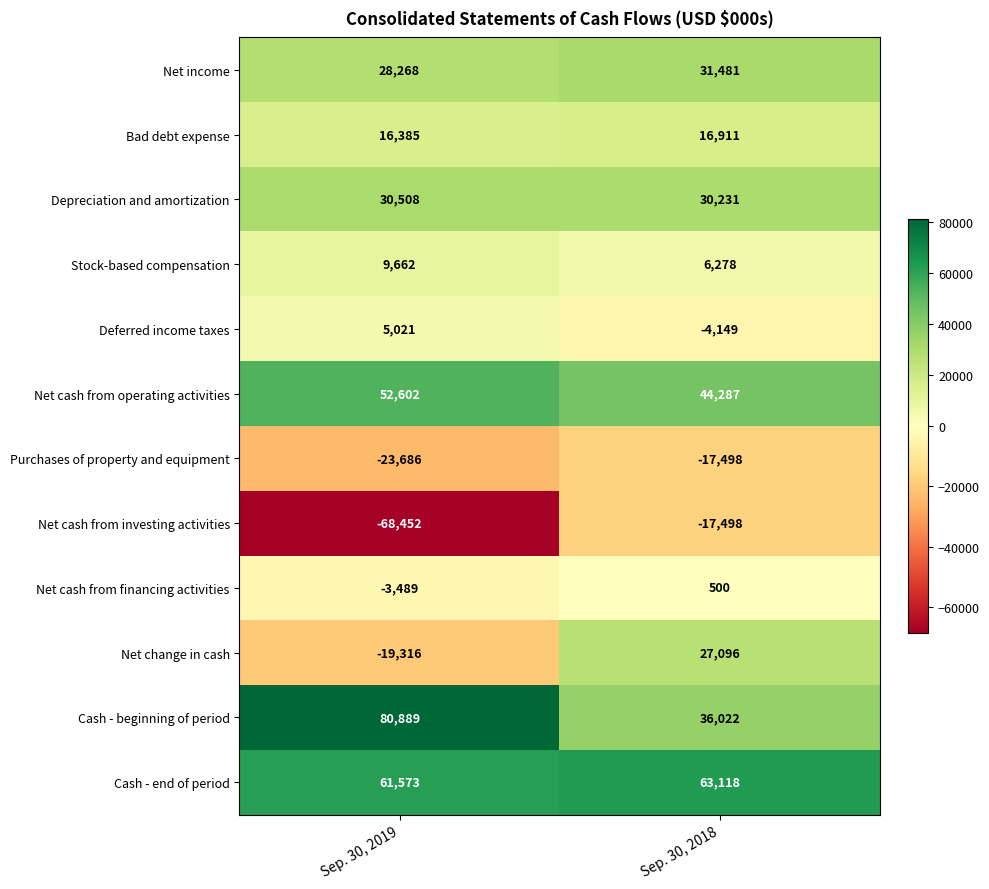

Reading left to right, transcribe all the data shown in this chart.

Net income: 28268	31481
Bad debt expense: 16385	16911
Depreciation and amortization: 30508	30231
Stock-based compensation: 9662	6278
Deferred income taxes: 5021	-4149
Net cash from operating activities: 52602	44287
Purchases of property and equipment: -23686	-17498
Net cash from investing activities: -68452	-17498
Net cash from financing activities: -3489	500
Net change in cash: -19316	27096
Cash - beginning of period: 80889	36022
Cash - end of period: 61573	63118